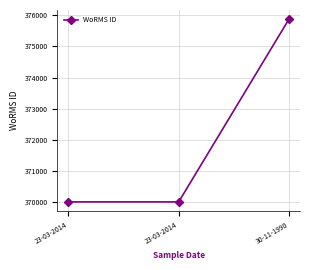

Count the values in the range 370019 to 375874.

3